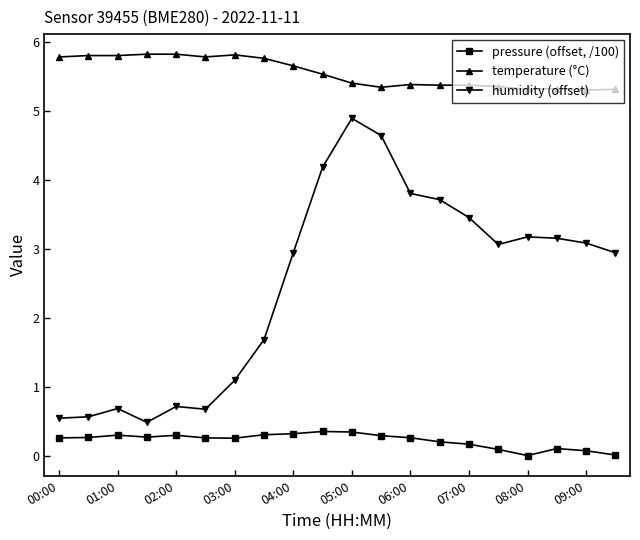

True or false: humidity (offset) and pressure (offset, /100) intersect in this chart.

False